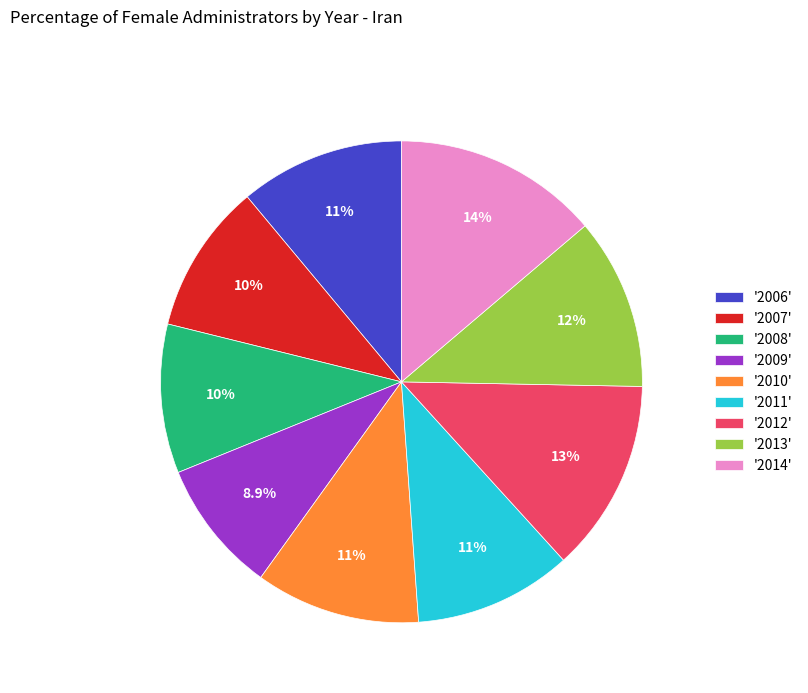

Is the sum of '2011' and '2014' greater than half?

No